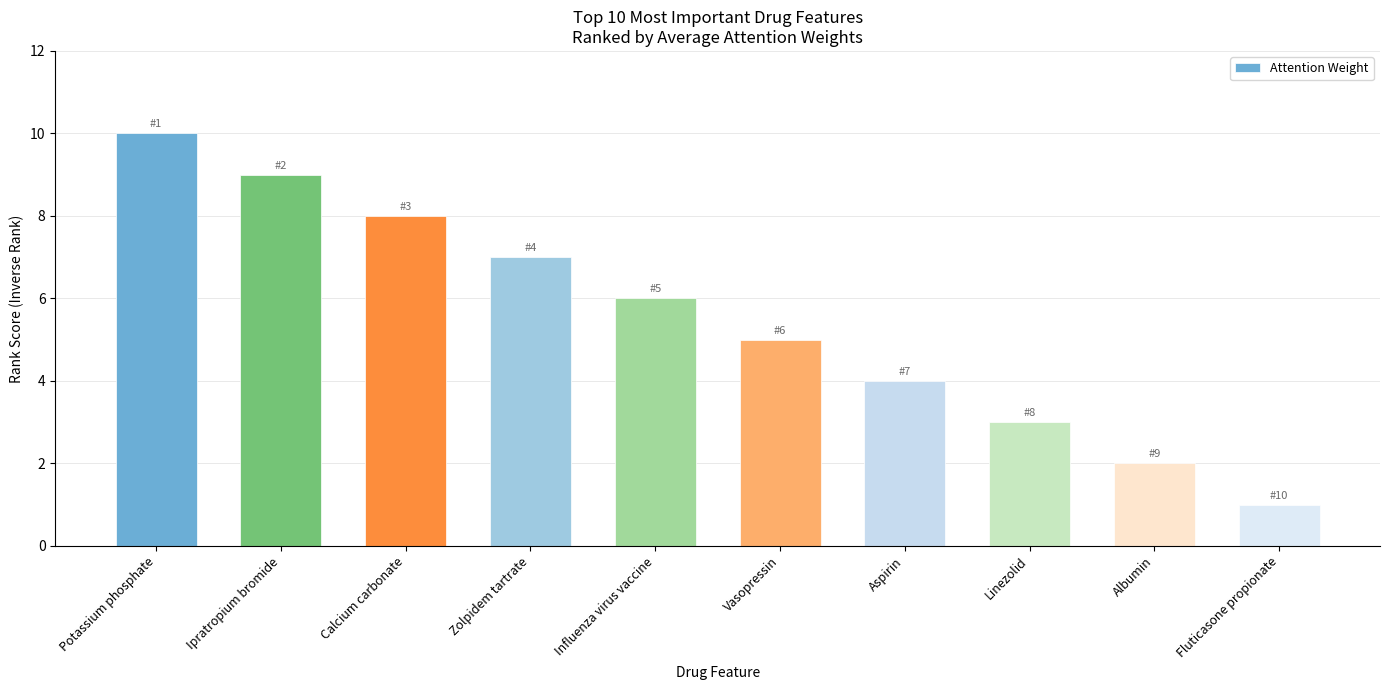

List the labels in order of value, largest first.

Potassium phosphate, Ipratropium bromide, Calcium carbonate, Zolpidem tartrate, Influenza virus vaccine, Vasopressin, Aspirin, Linezolid, Albumin, Fluticasone propionate